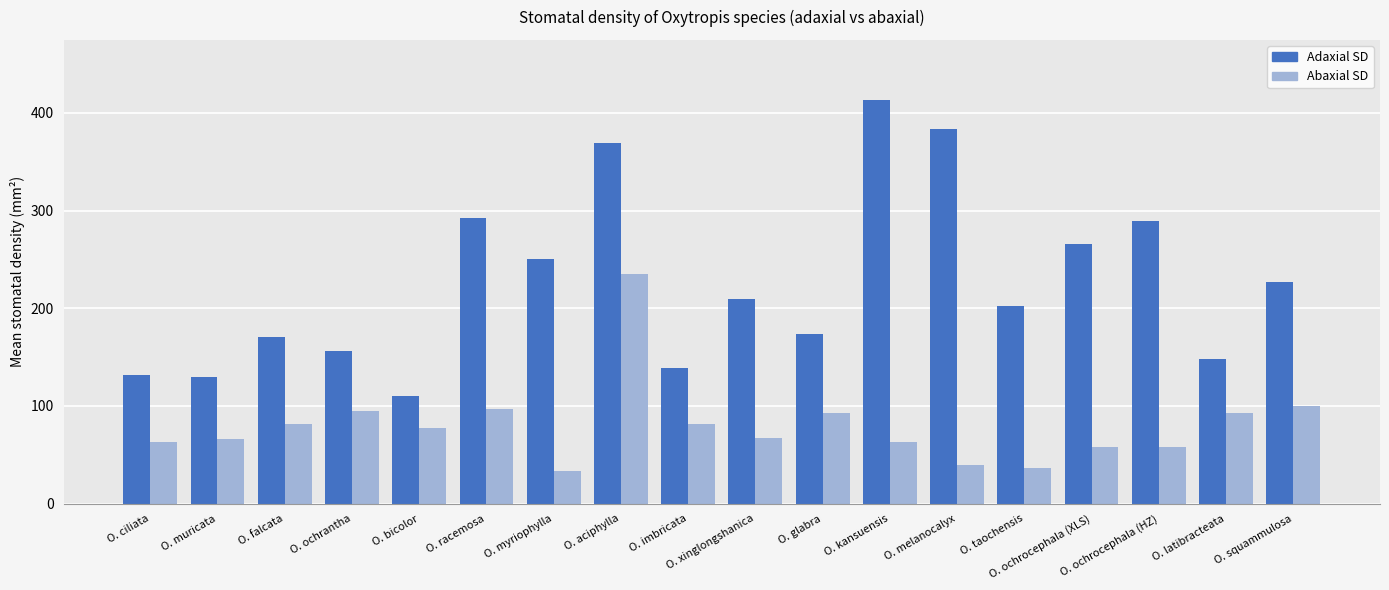

Does the chart contain any negative values?

No